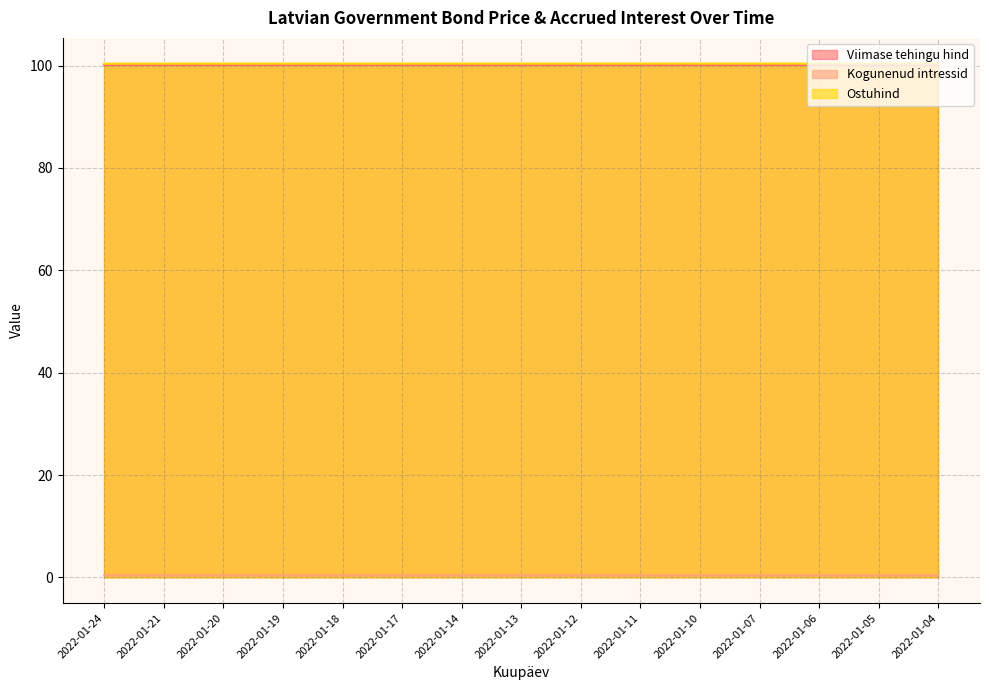

At which label is Ostuhind closest to 100?

2022-01-24